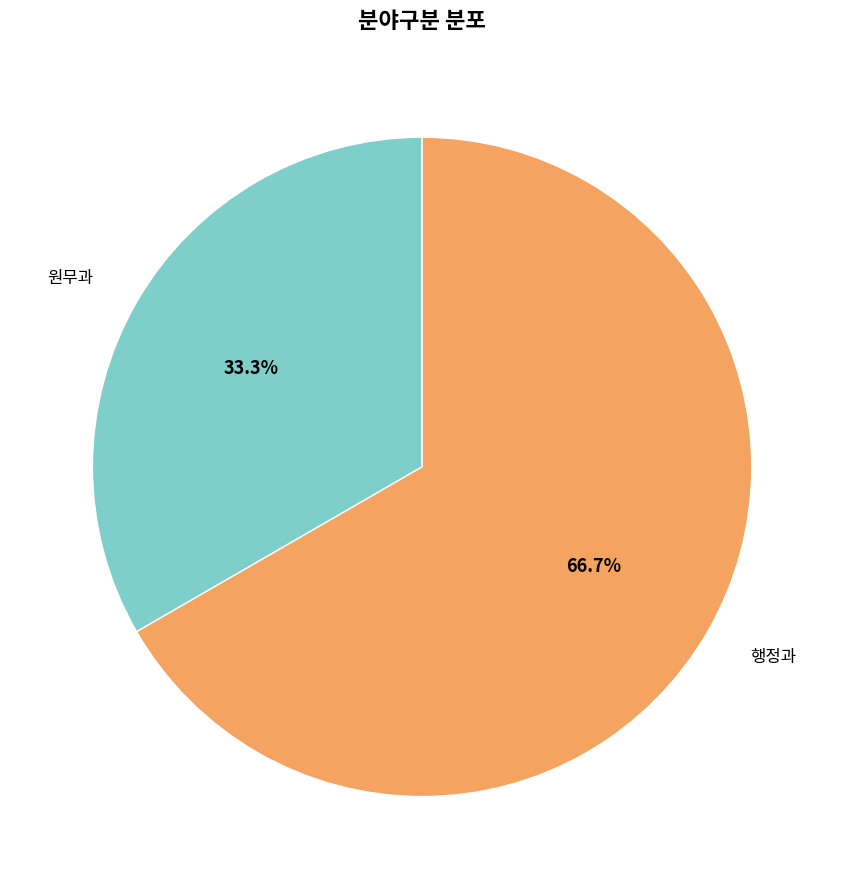

Is there a majority slice in this chart?

Yes